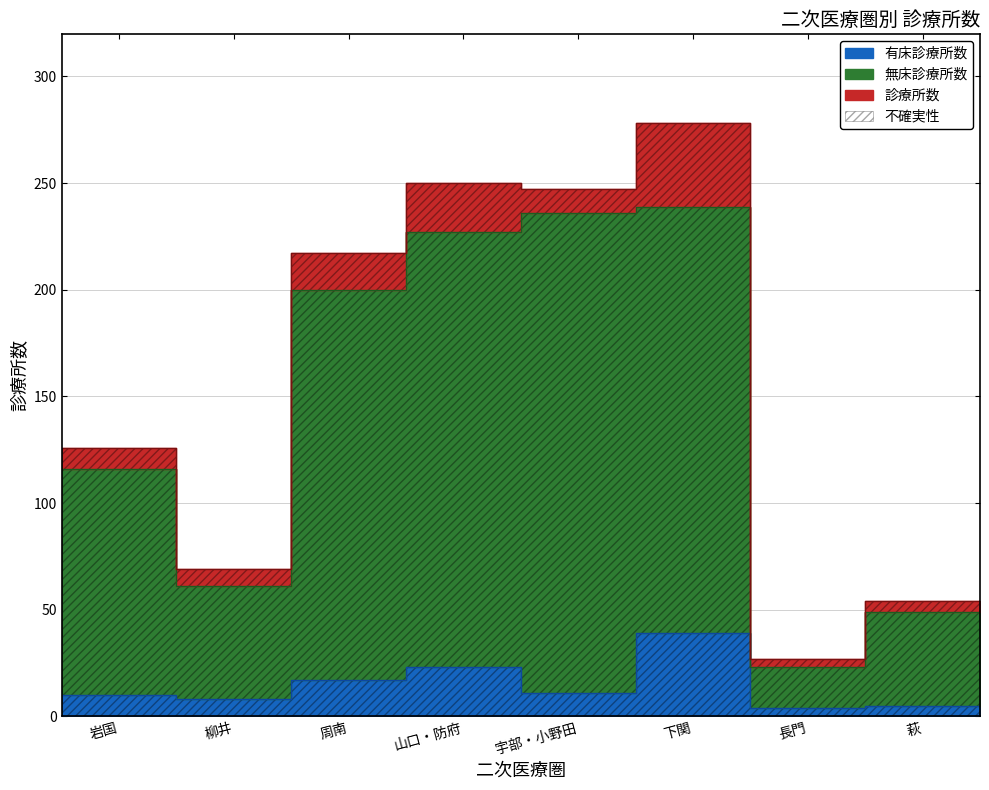

What position from the right is 下関?

3